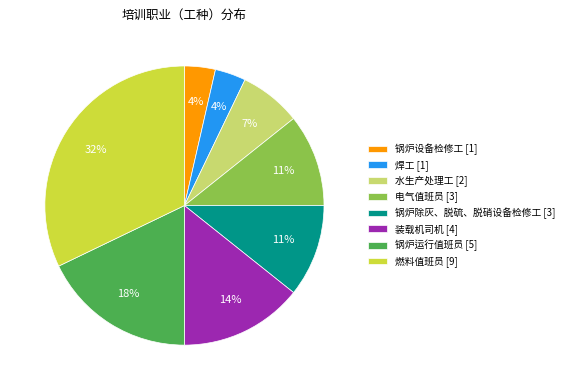

To the nearest percent, what percentage of the pie is 装载机司机 [4]?

14%